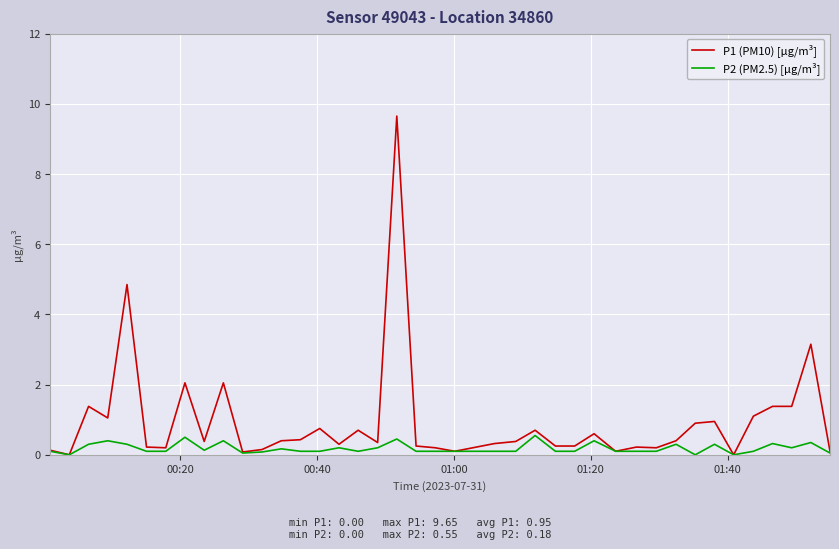

Rank the series by their average value, from highest to lowest.

P1 (PM10) [µg/m³], P2 (PM2.5) [µg/m³]